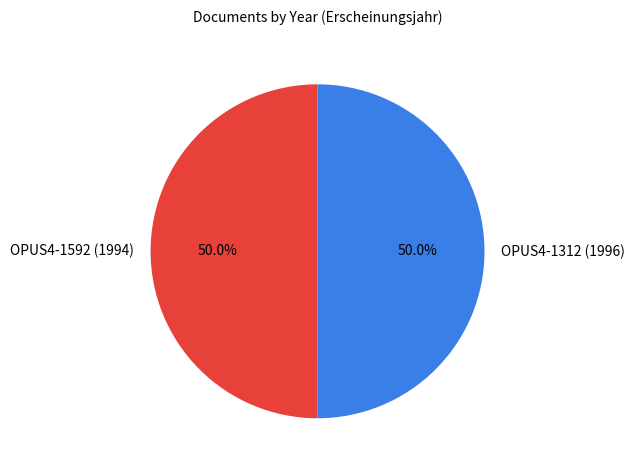

Count the number of slices in the pie.

2